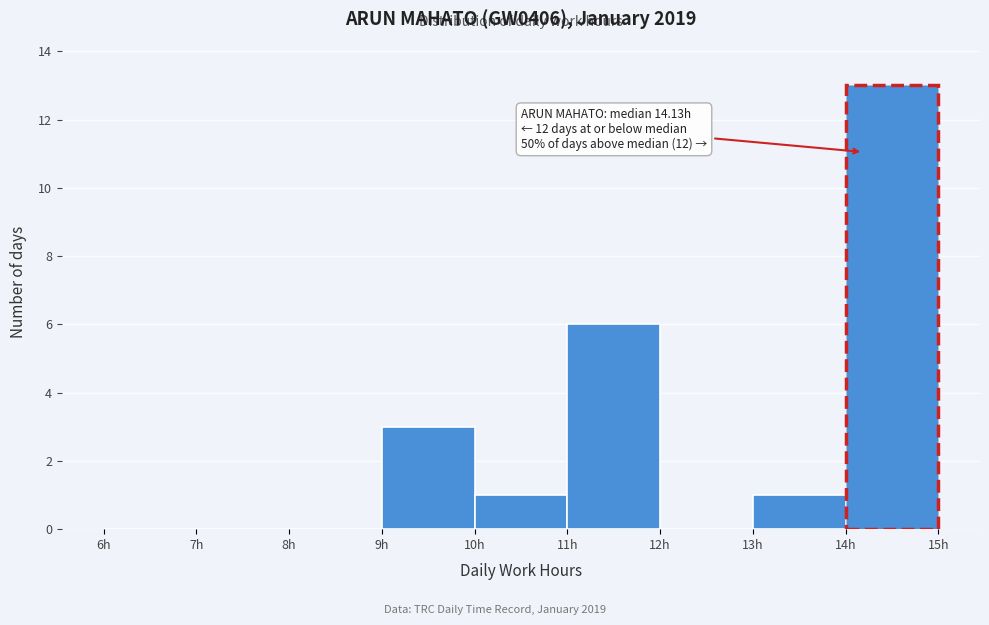

Which range on the x-axis has the tallest bar?

14 to 15